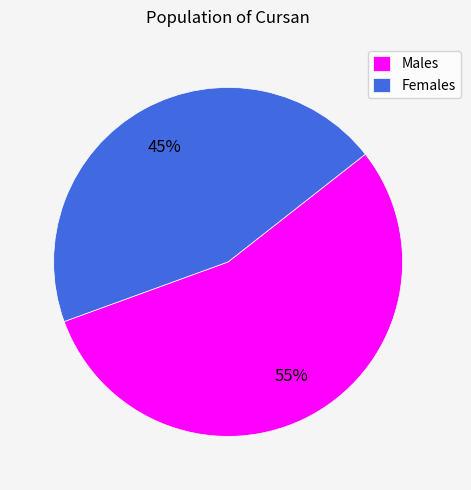

Does Males account for over 50% of the chart?

Yes